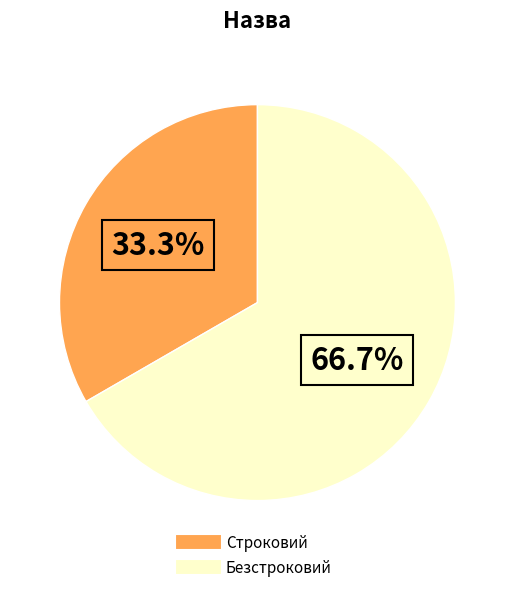

What percentage do Строковий and Безстроковий together represent?

100.0%